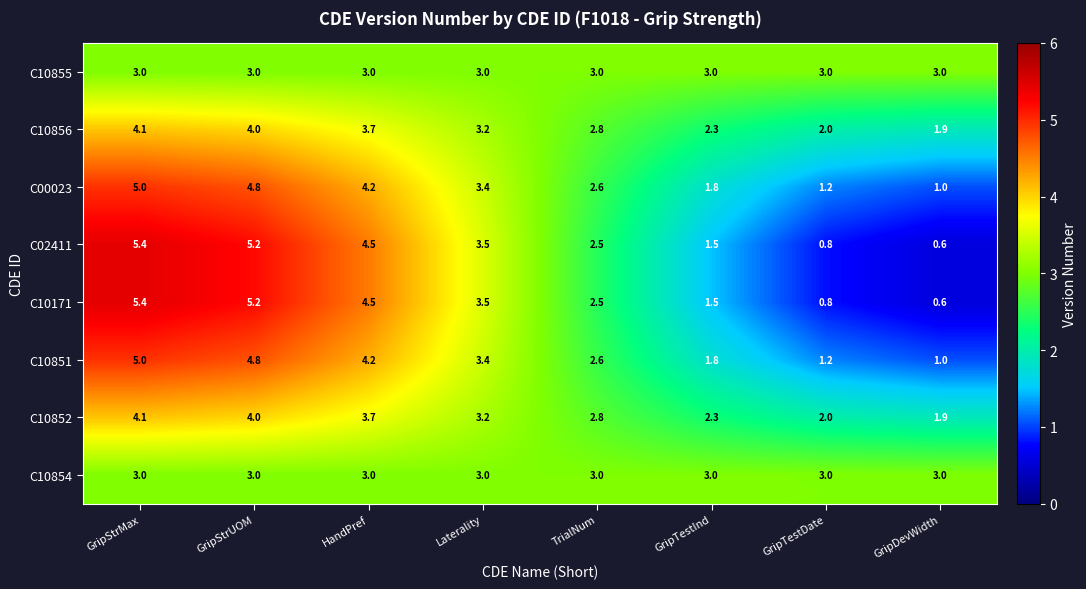

What is the sum of all C10856 values?

24.0